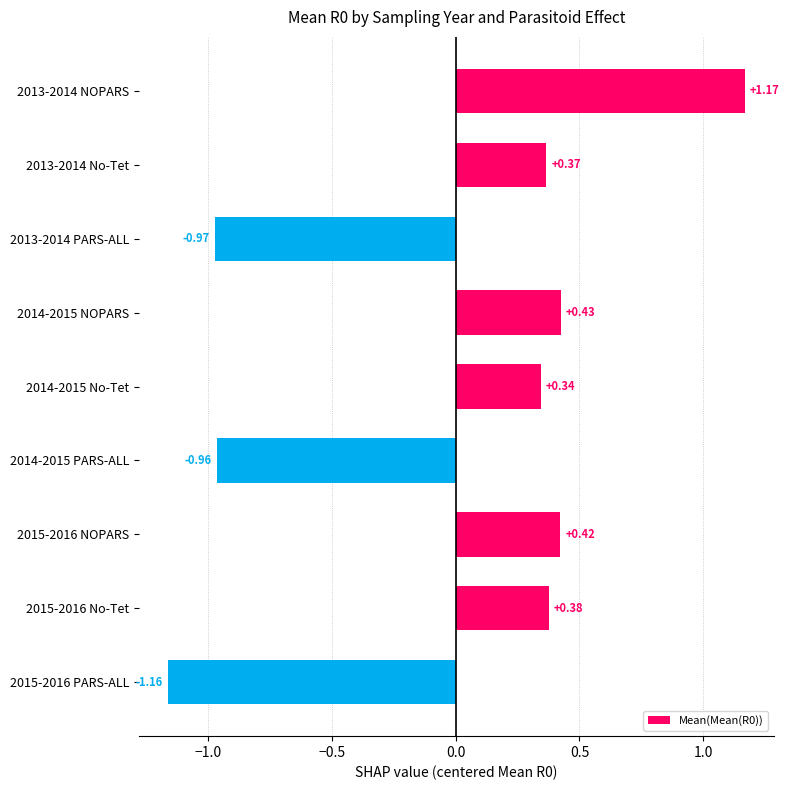

What is the difference between the maximum and minimum values?

2.3